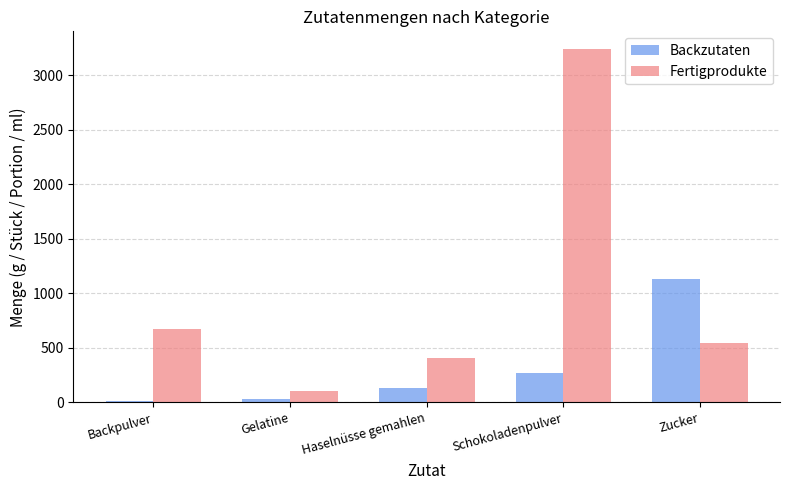

Which series changed the most between Haselnüsse gemahlen and Schokoladenpulver?

Fertigprodukte